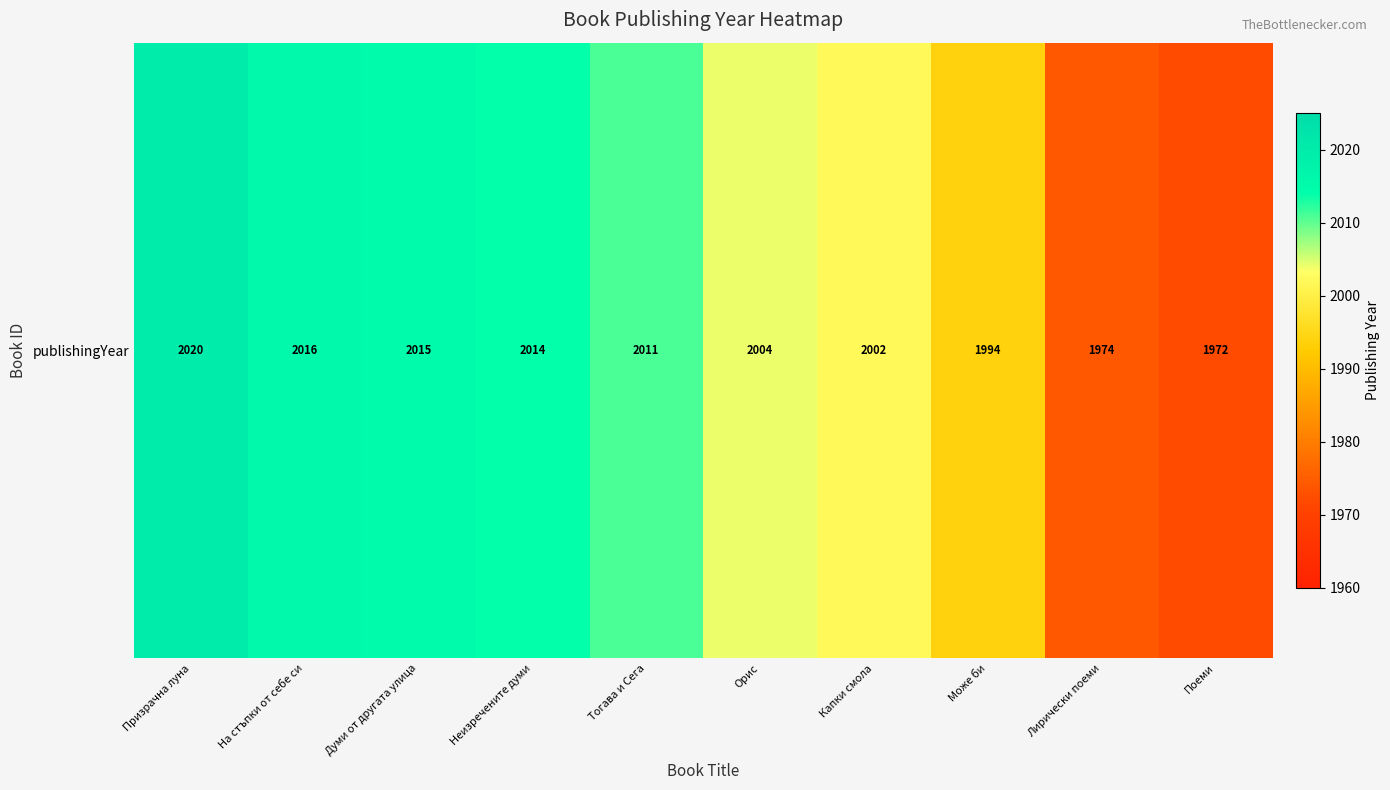

Rank the categories by value from lowest to highest.

Поеми, Лирически поеми, Може би, Капки смола, Орис, Тогава и Сега, Неизречените думи, Думи от другата улица, На стъпки от себе си, Призрачна луна